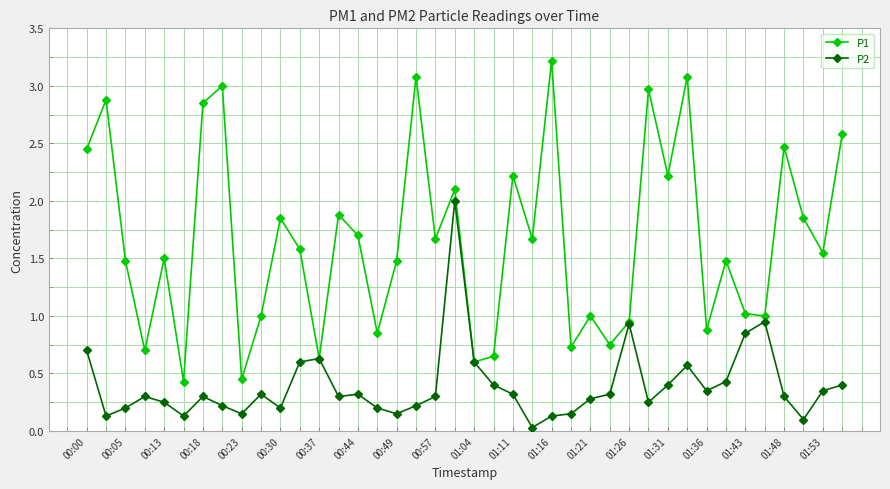

What is the value of the P1 point at the 13th from the left?

0.6